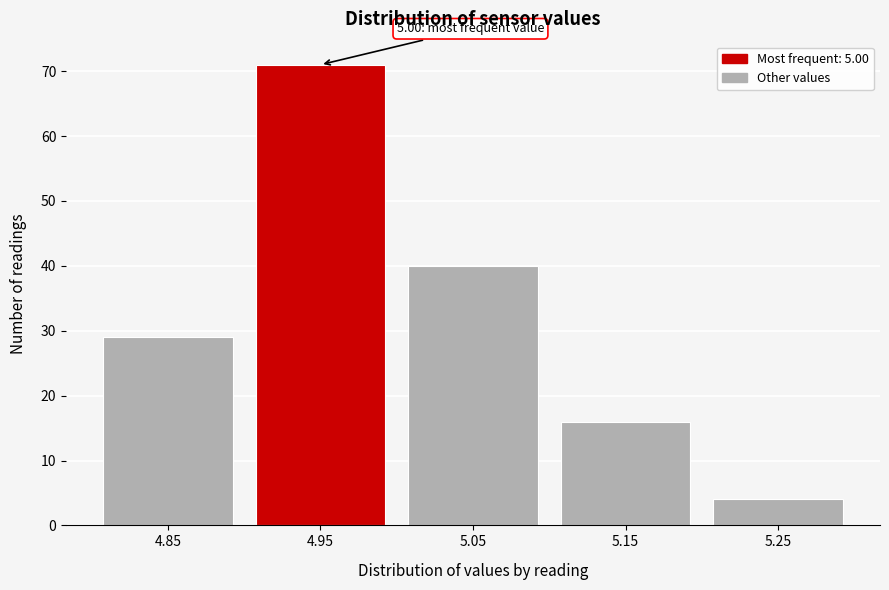

Reading left to right, extract all data points from this chart.

4.85=29	4.95=71	5.05=40	5.15=16	5.25=4